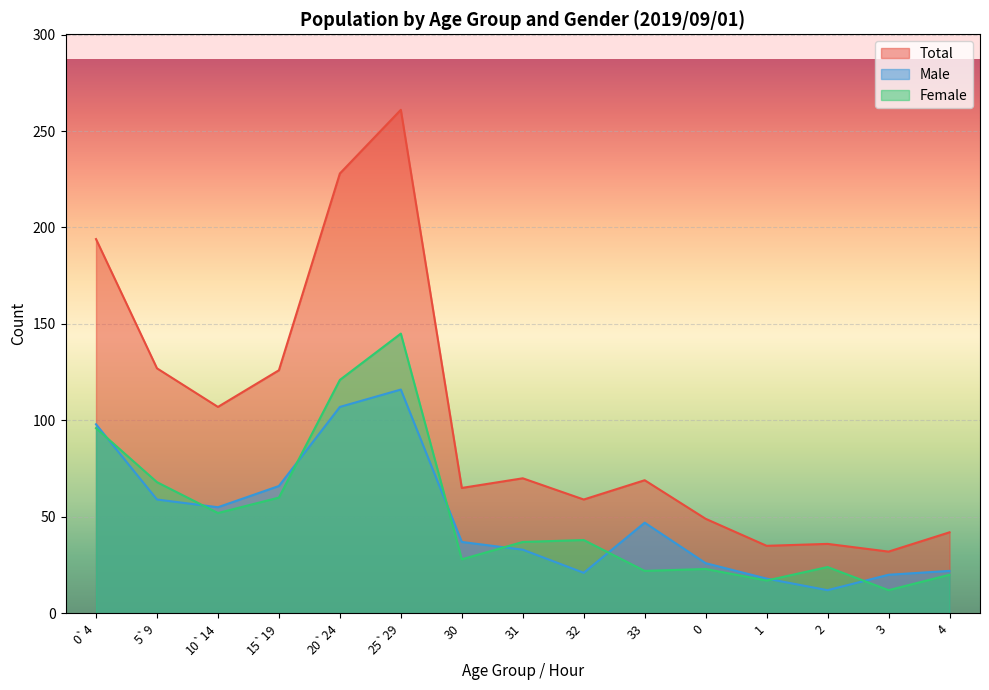

What is the smallest value displayed?

12